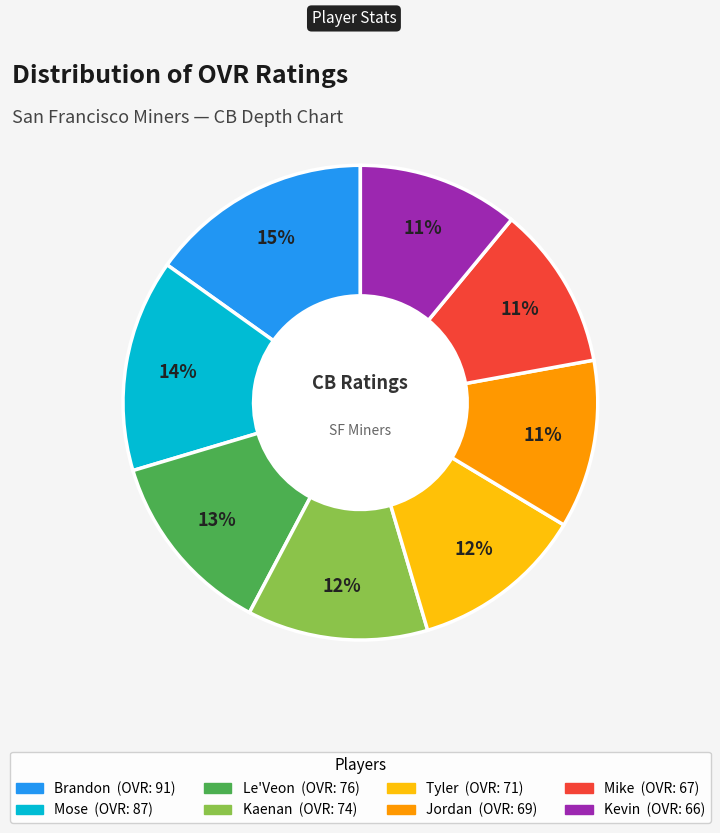

What is the largest slice in the pie chart?

Brandon